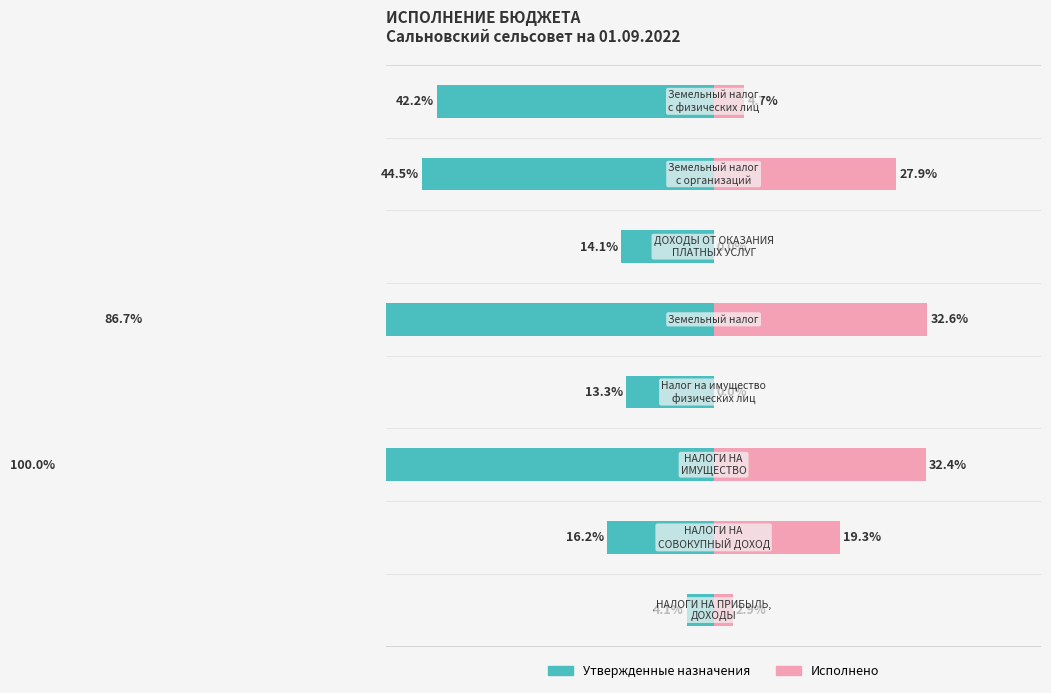

Rank the series at 3 from lowest to highest value.

Исполнено, Утвержденные назначения